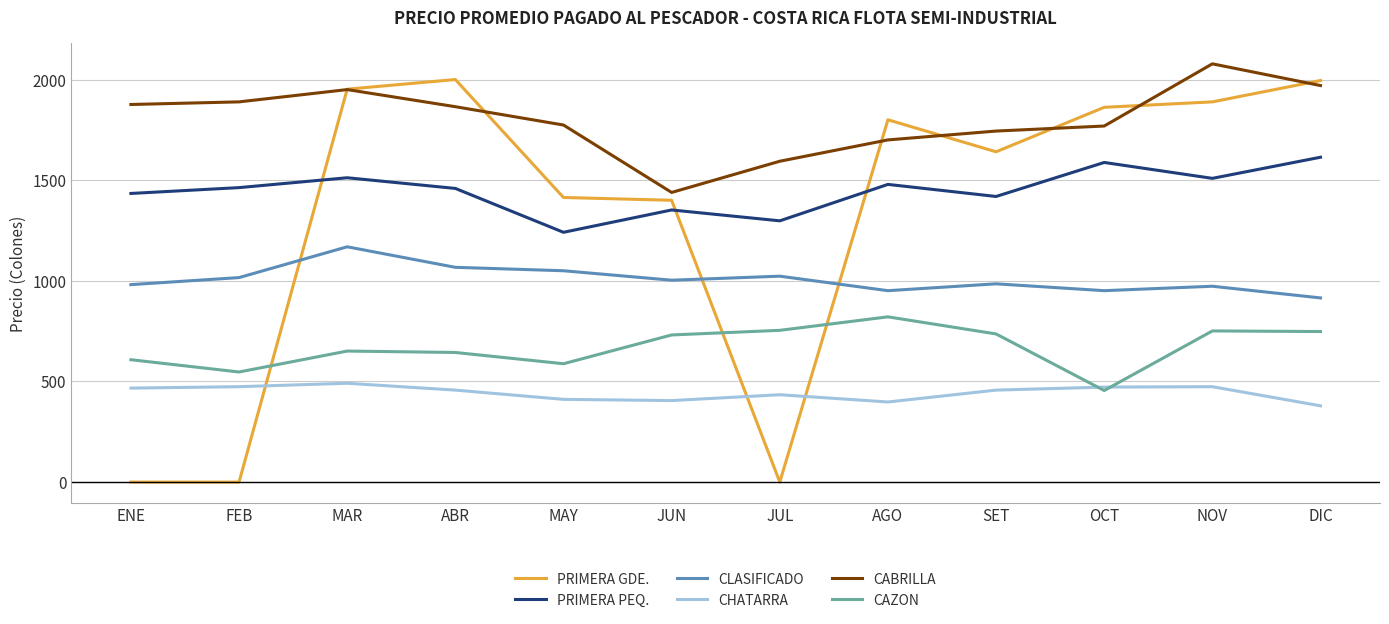

True or false: CLASIFICADO and CABRILLA cross at least once.

False